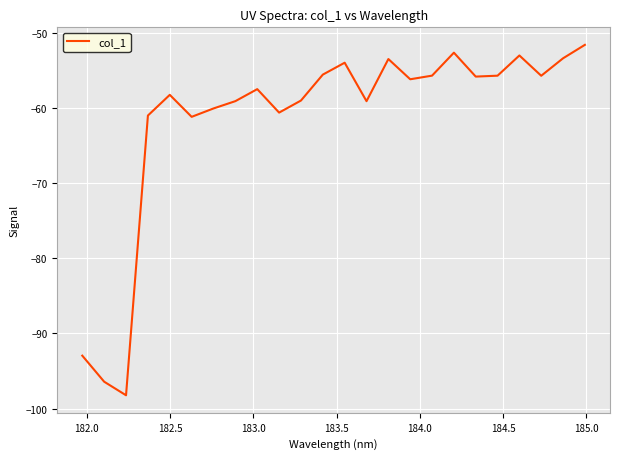

What is the maximum value shown in the chart?

-51.6